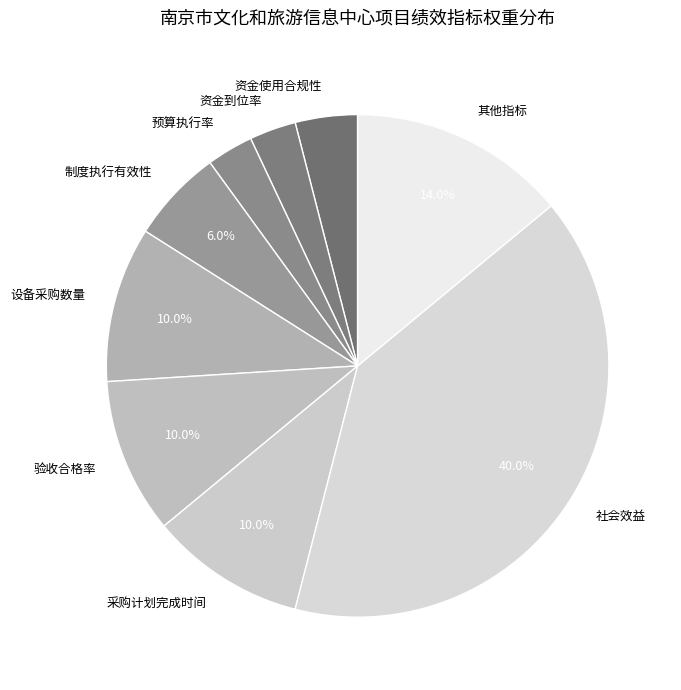

Combined, do 社会效益 and 制度执行有效性 account for over 50%?

No